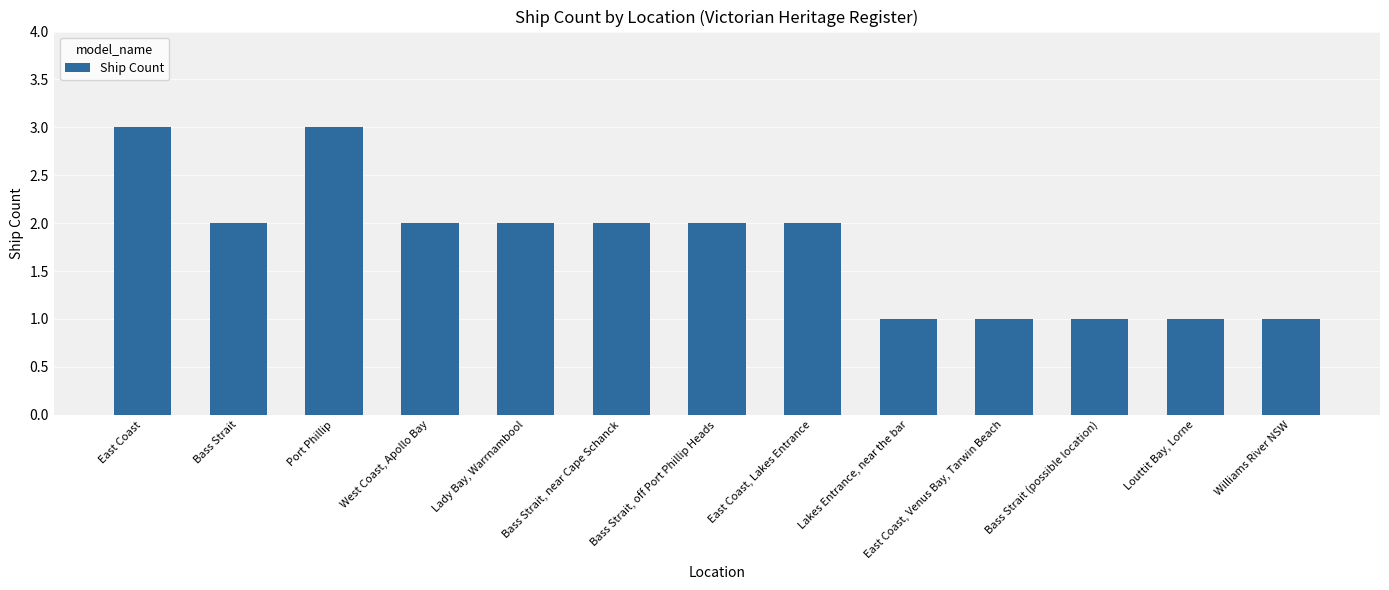

What is the ratio of the value at Lady Bay, Warrnambool to the value at Port Phillip?

0.7